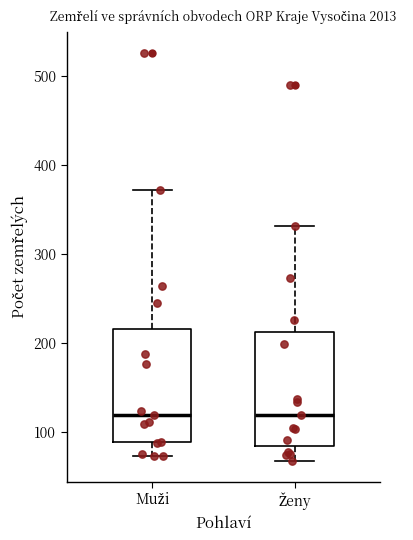

Reading left to right, transcribe this box plot: for each box, give where its median line is, the range the box spans, and where its two whiskers end, as read against the y-axis. The values are not printed on the chart, so give them approximately, as read against the axis.

Muži: median 120, box 90 to 220, whiskers 70 to 370
Ženy: median 120, box 80 to 210, whiskers 70 to 330